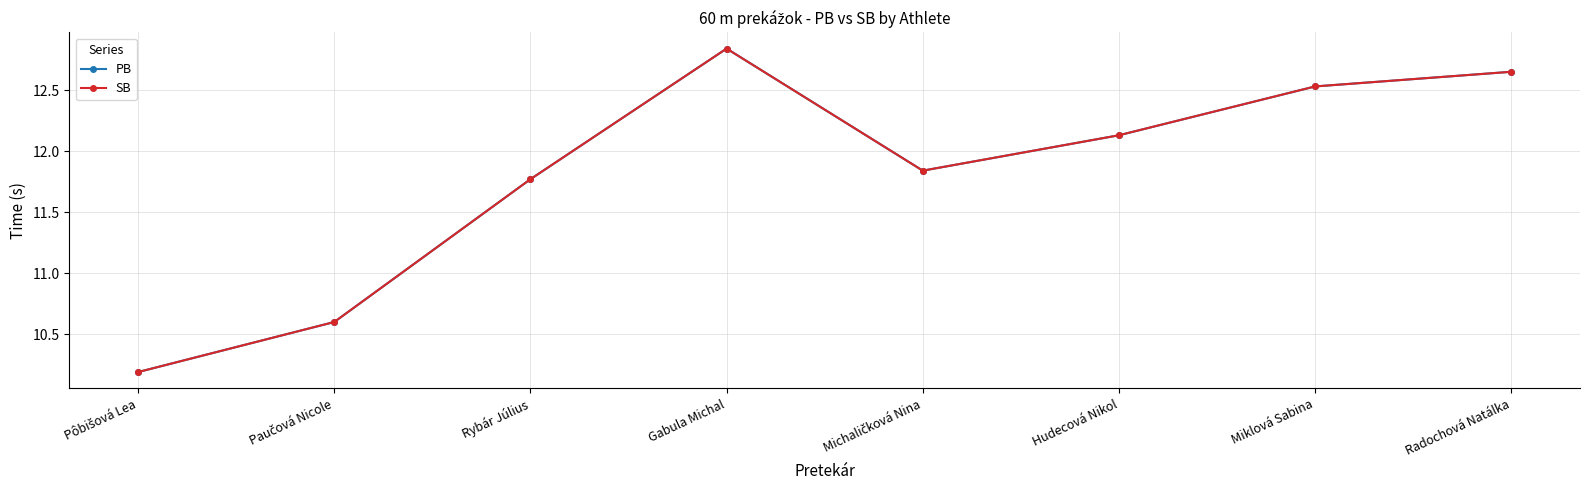

True or false: PB has a value of 12.5 at Miklová Sabina.

True